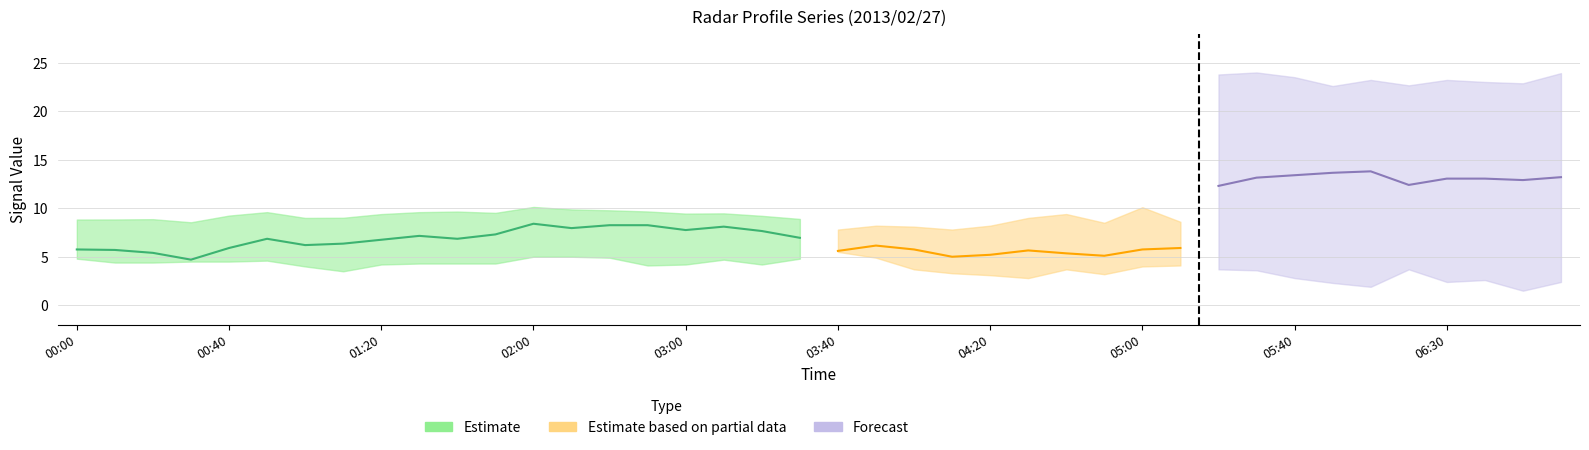

Does the chart have visible grid lines?

Yes